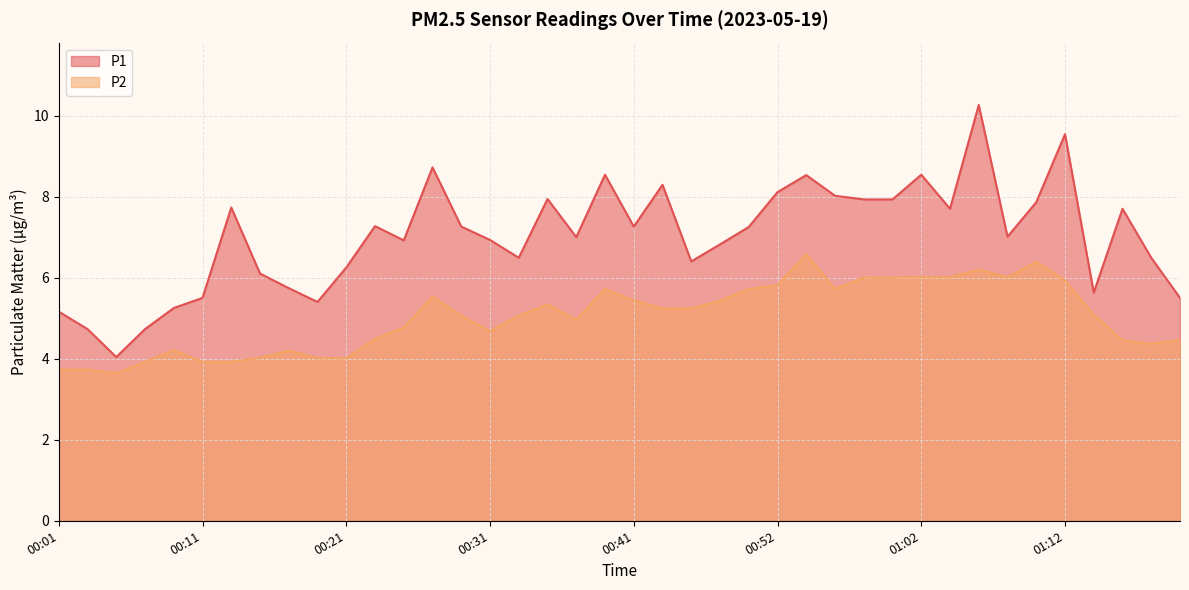

How many interior local valleys does the P1 series have?

10